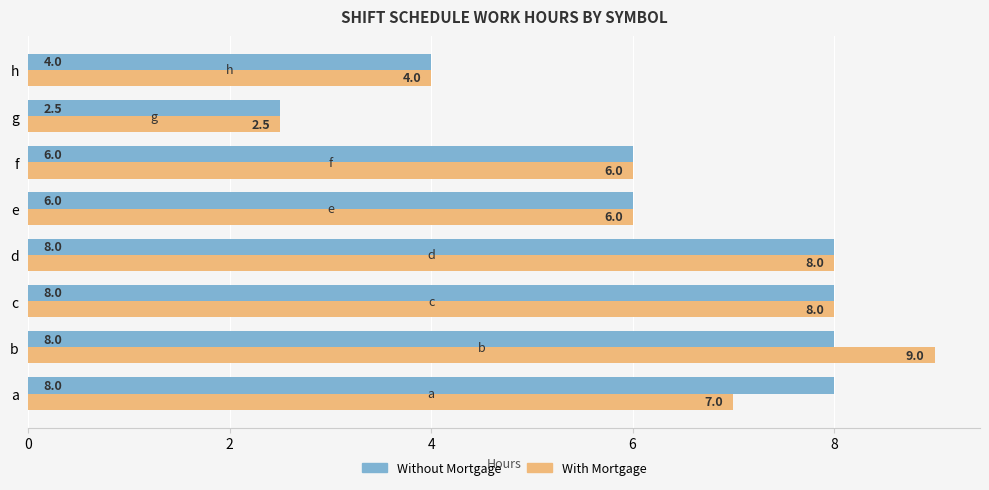

How many values in the With Mortgage series exceed 7?

4